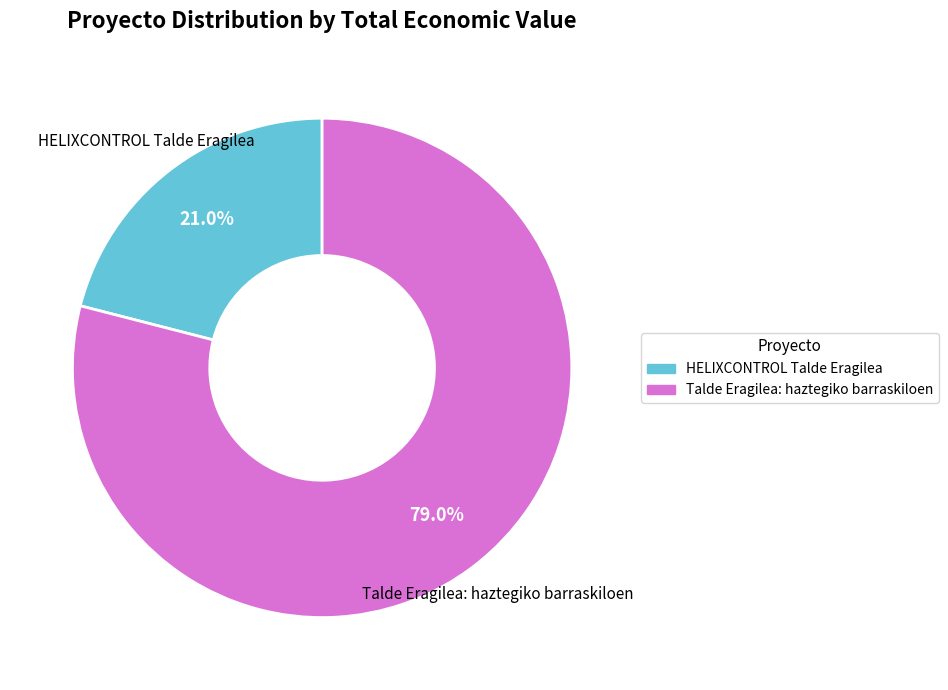

Is there a majority slice in this chart?

Yes